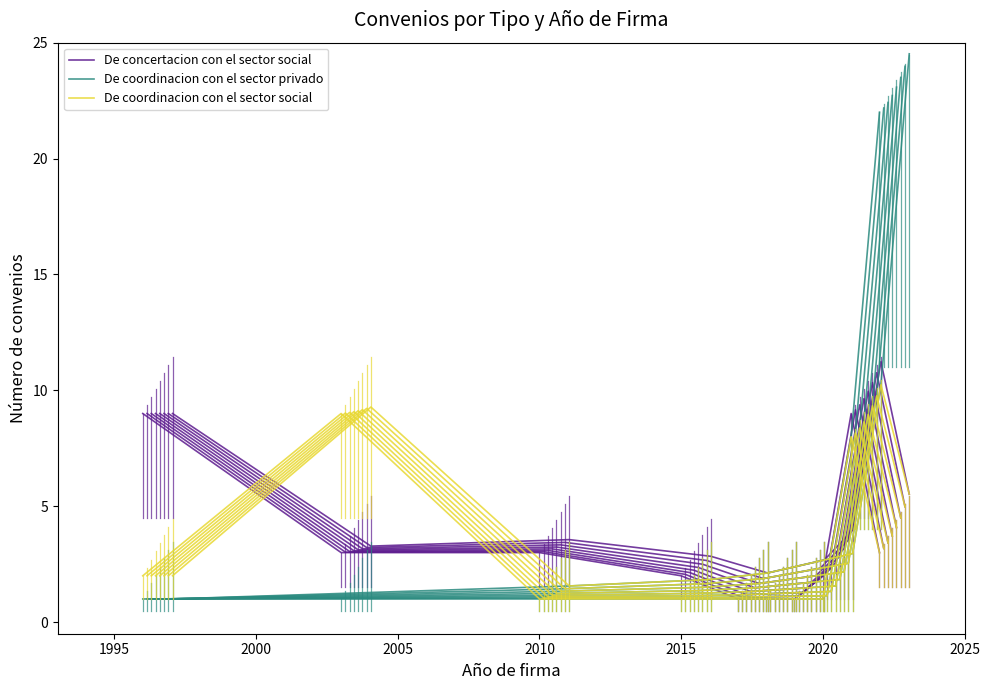

What is the greatest value displayed?

22